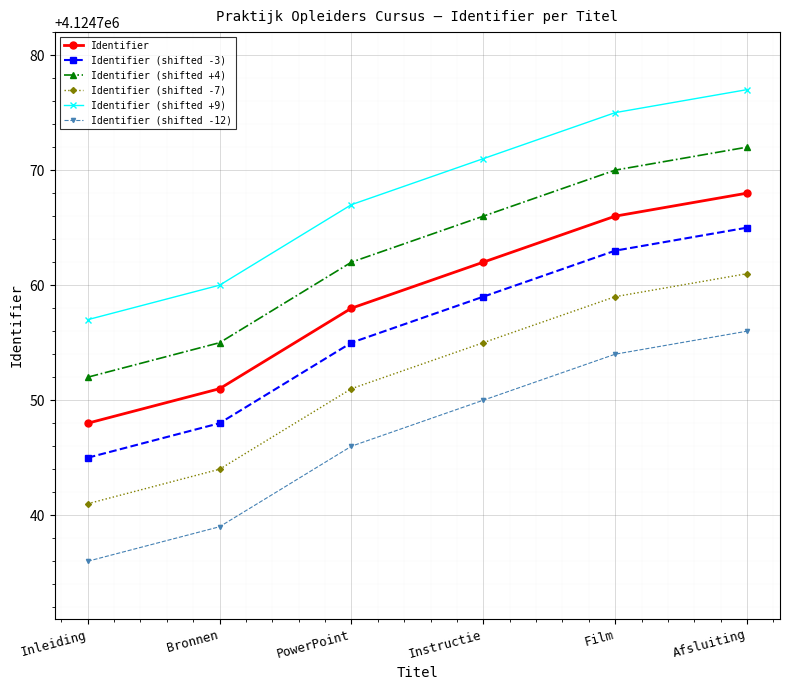

What is the spread (max minus min) of values at Instructie?

21